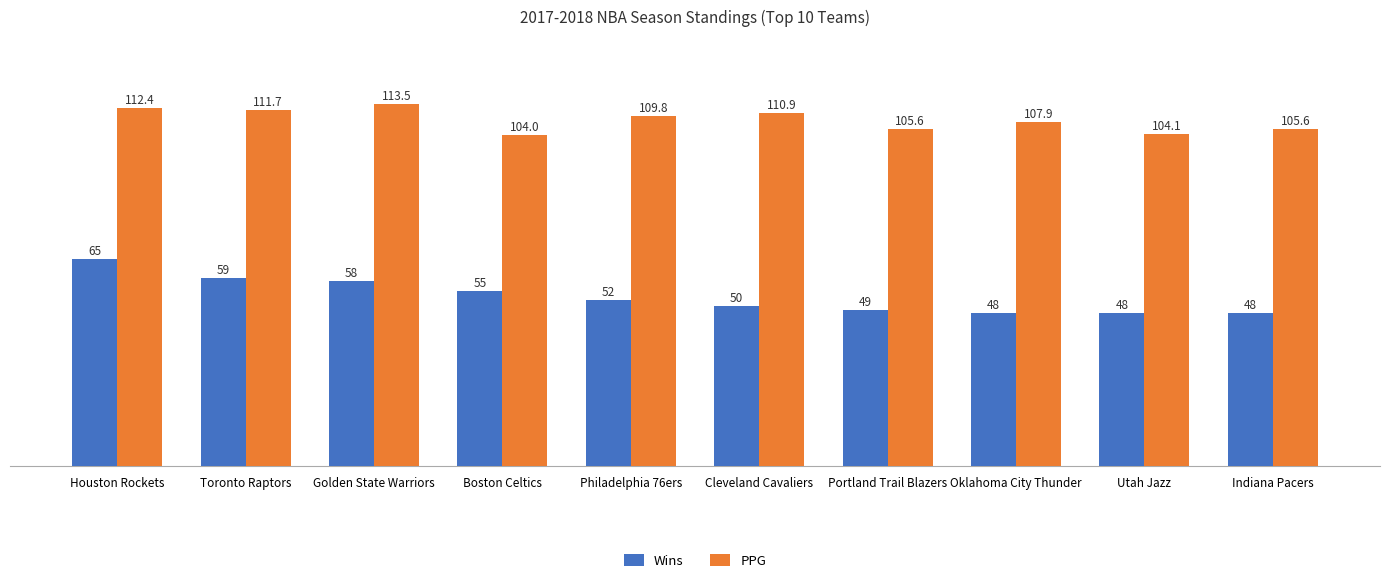

Reading right to left, transcribe all the data shown in this chart.

Wins: Indiana Pacers=48.0	Utah Jazz=48.0	Oklahoma City Thunder=48.0	Portland Trail Blazers=49.0	Cleveland Cavaliers=50.0	Philadelphia 76ers=52.0	Boston Celtics=55.0	Golden State Warriors=58.0	Toronto Raptors=59.0	Houston Rockets=65.0
PPG: Indiana Pacers=105.6	Utah Jazz=104.1	Oklahoma City Thunder=107.9	Portland Trail Blazers=105.6	Cleveland Cavaliers=110.9	Philadelphia 76ers=109.8	Boston Celtics=104.0	Golden State Warriors=113.5	Toronto Raptors=111.7	Houston Rockets=112.4